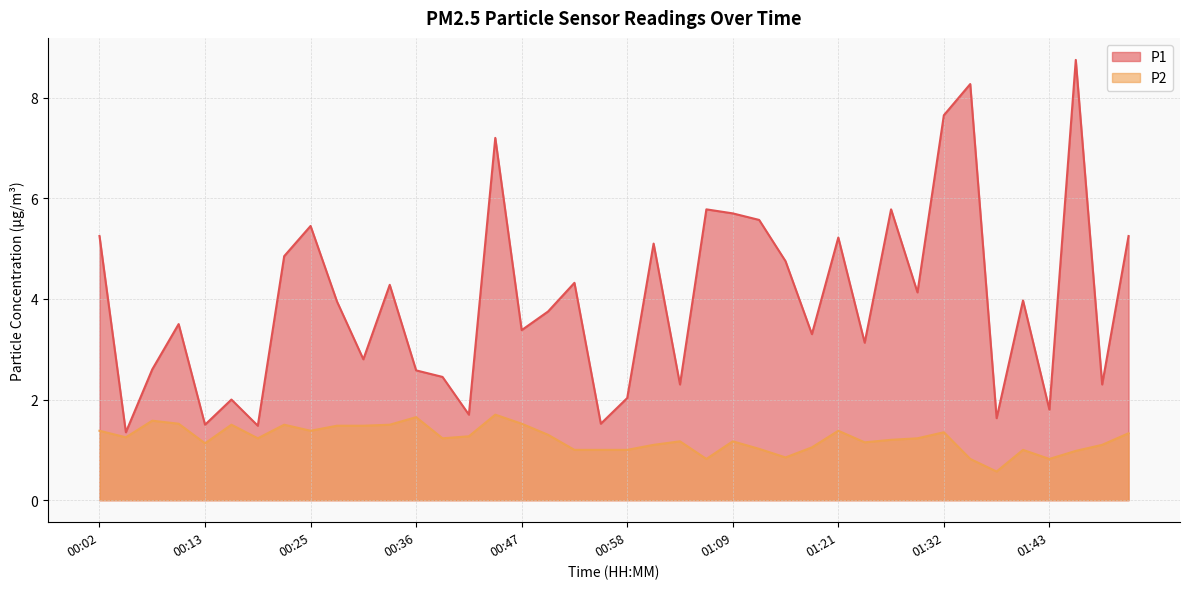

What is the label of the 1st point from the left?

00:02